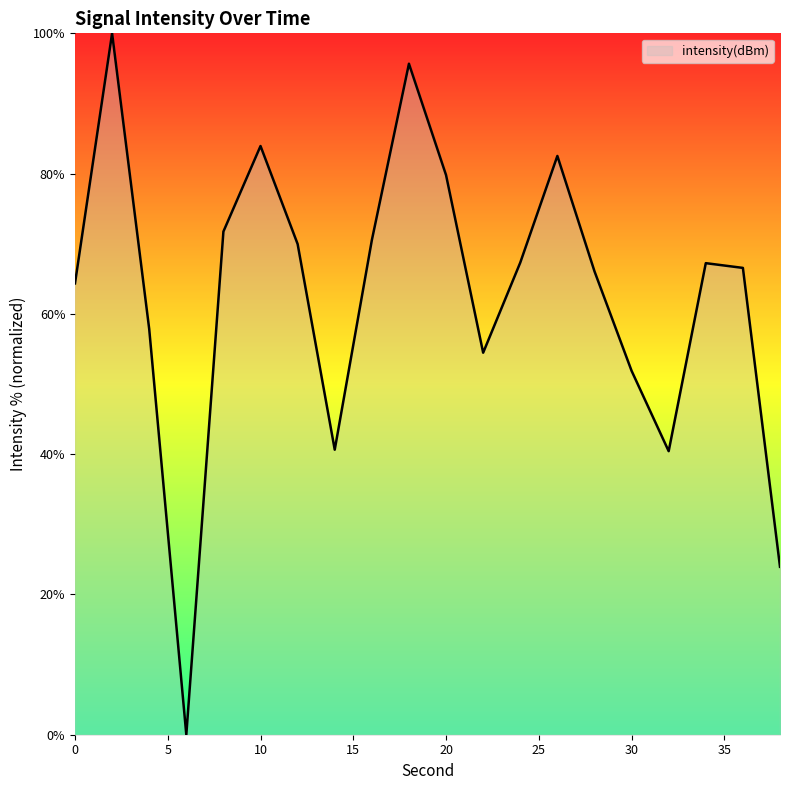

What is the greatest value displayed?

100.0